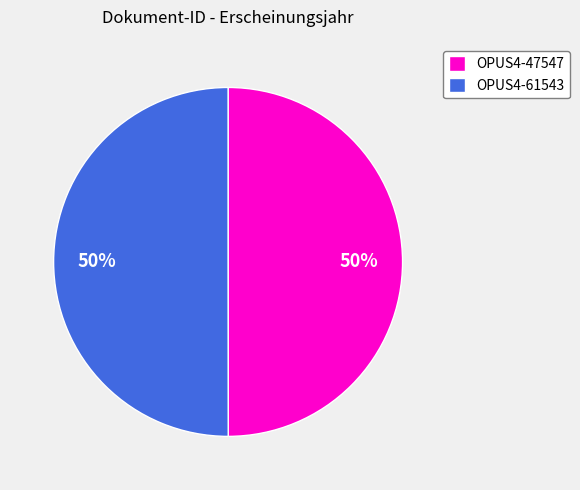

Approximately how many times larger is the value at OPUS4-47547 compared to OPUS4-61543?

1.0